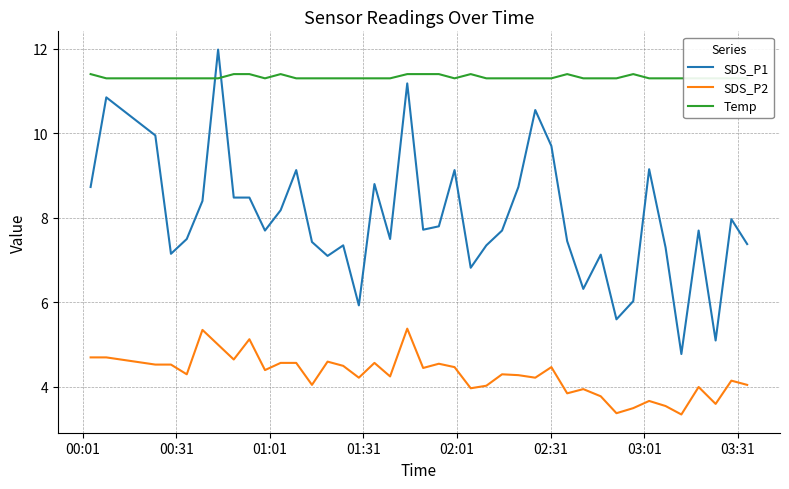

True or false: SDS_P2 has more than 2 interior local peaks.

True